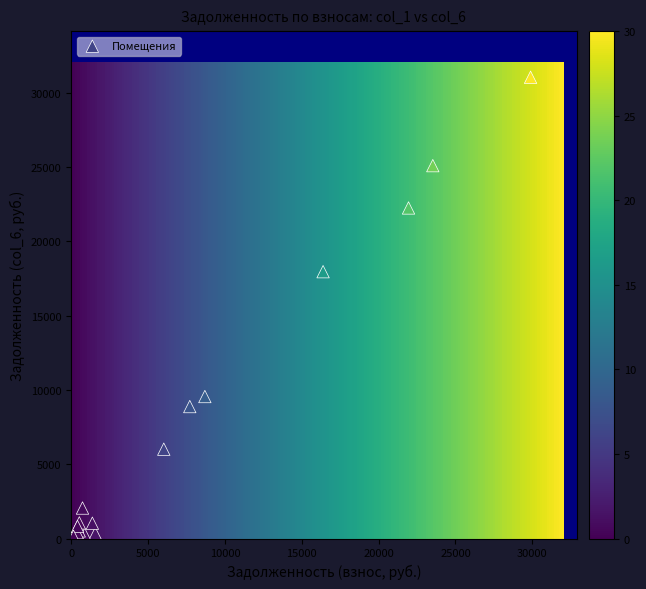

What Y value in the scatter plot is closest to 15603?

17967.8